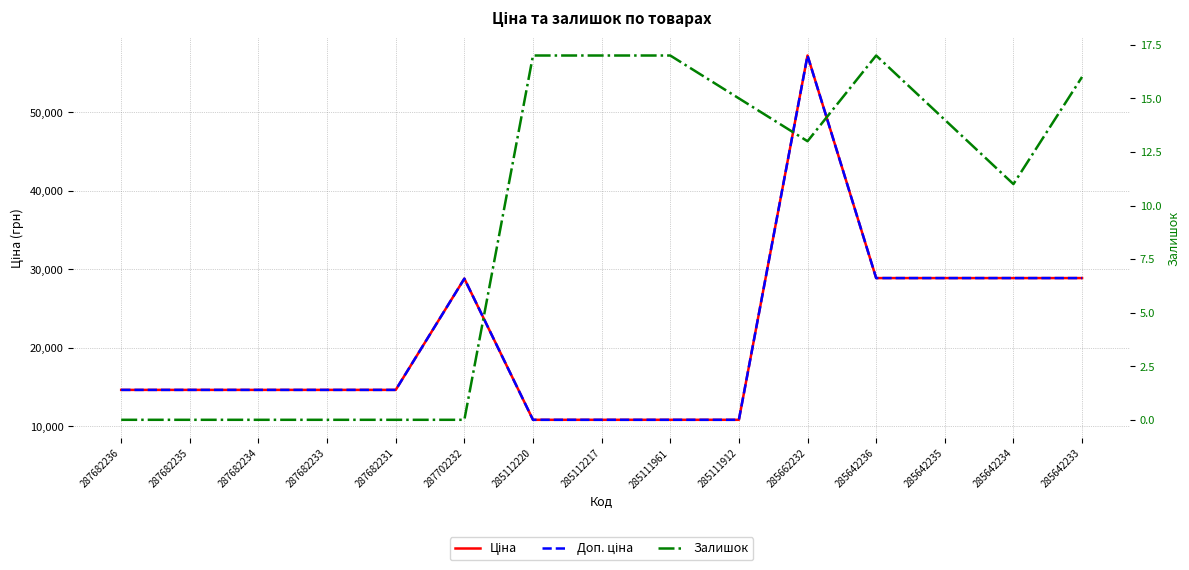

What are all the series names shown in the legend?

Ціна, Доп. ціна, Залишок